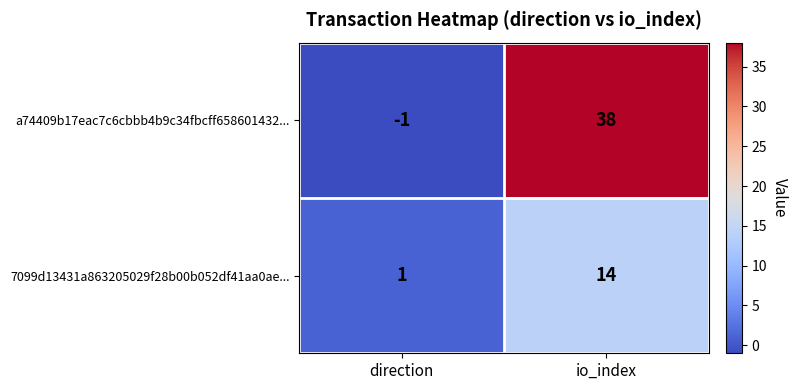

Reading left to right, extract all data points from this chart.

a74409b17eac7c6cbbb4b9c34fbcff658601432...: -1	38
7099d13431a863205029f28b00b052df41aa0ae...: 1	14